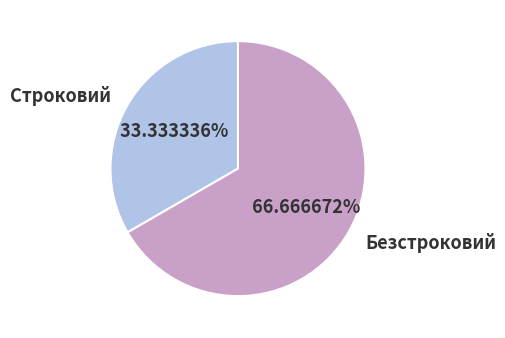

Which has a higher value, Строковий or Безстроковий?

Безстроковий